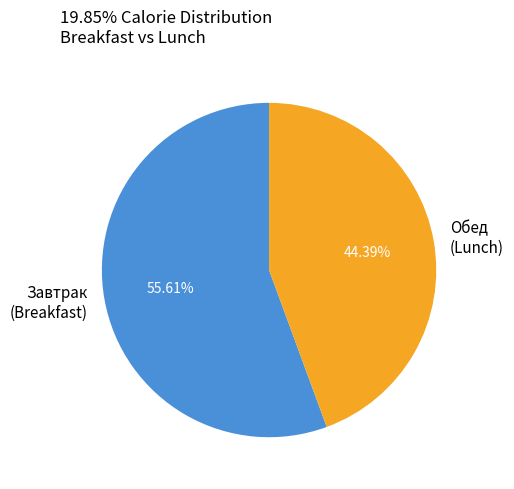

Combined, do Обед (Lunch) and Завтрак (Breakfast) account for over 50%?

Yes